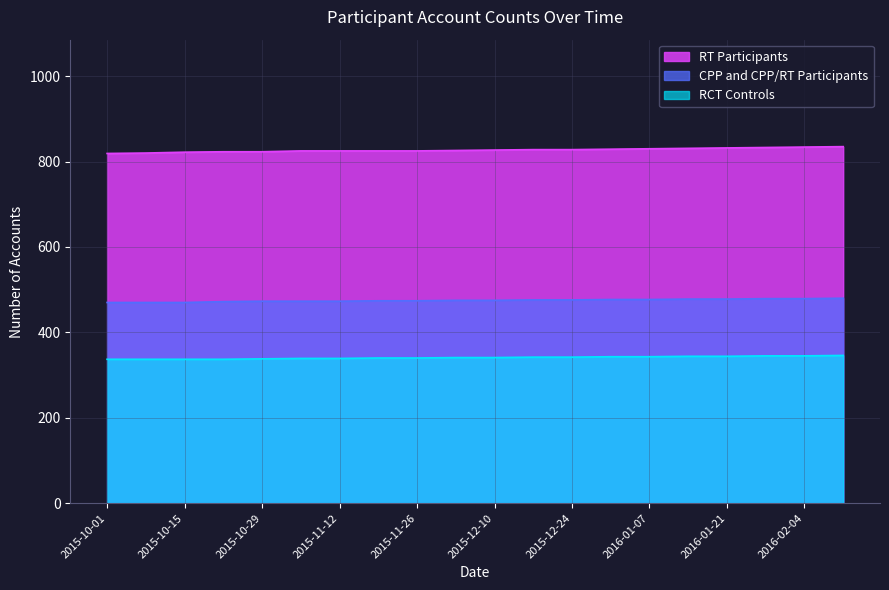

What is the value of the CPP and CPP/RT Participants point at the 17th from the left?

478